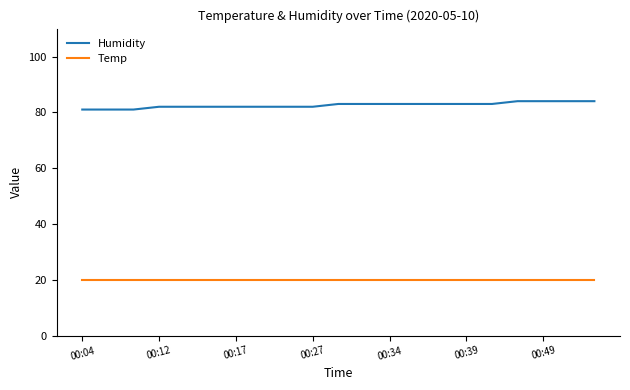

Rank the series by their maximum value, from highest to lowest.

Humidity, Temp